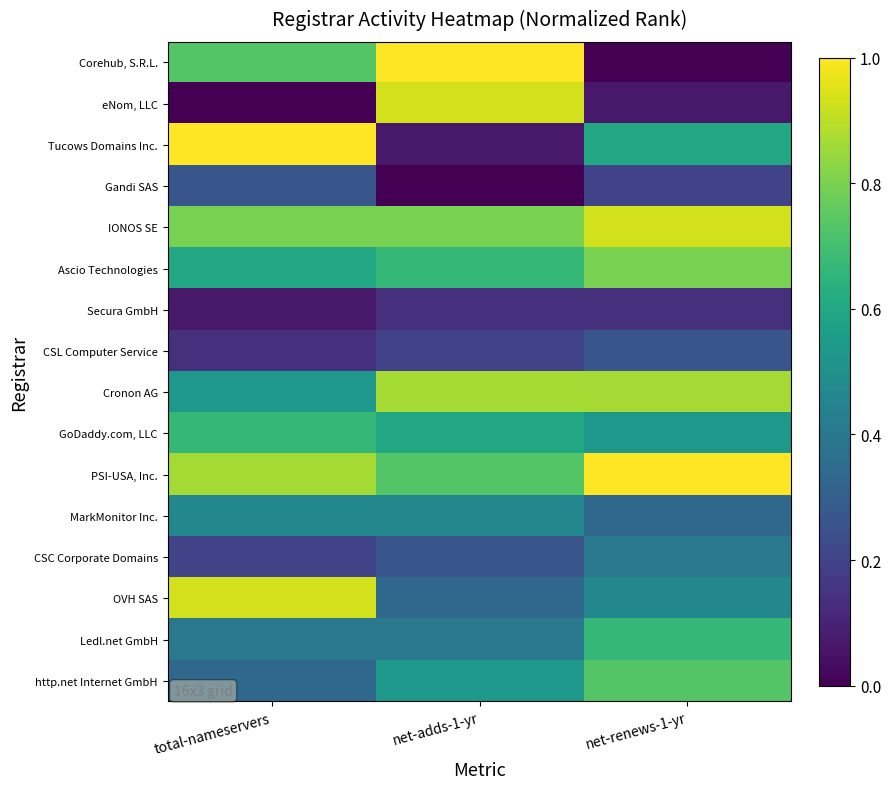

At which category is the sum across all series the highest?

total-nameservers